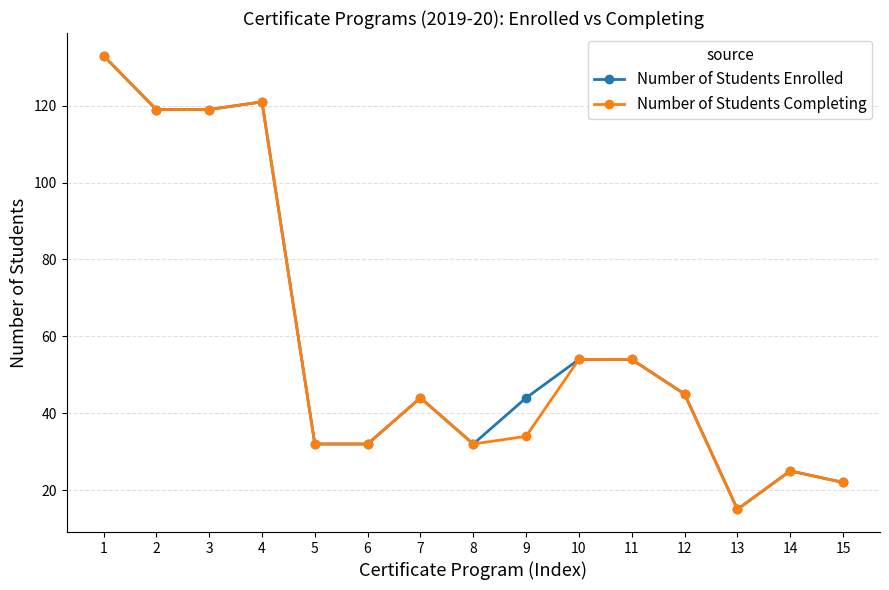

What is the value of the Number of Students Enrolled point at the 7th from the left?

44